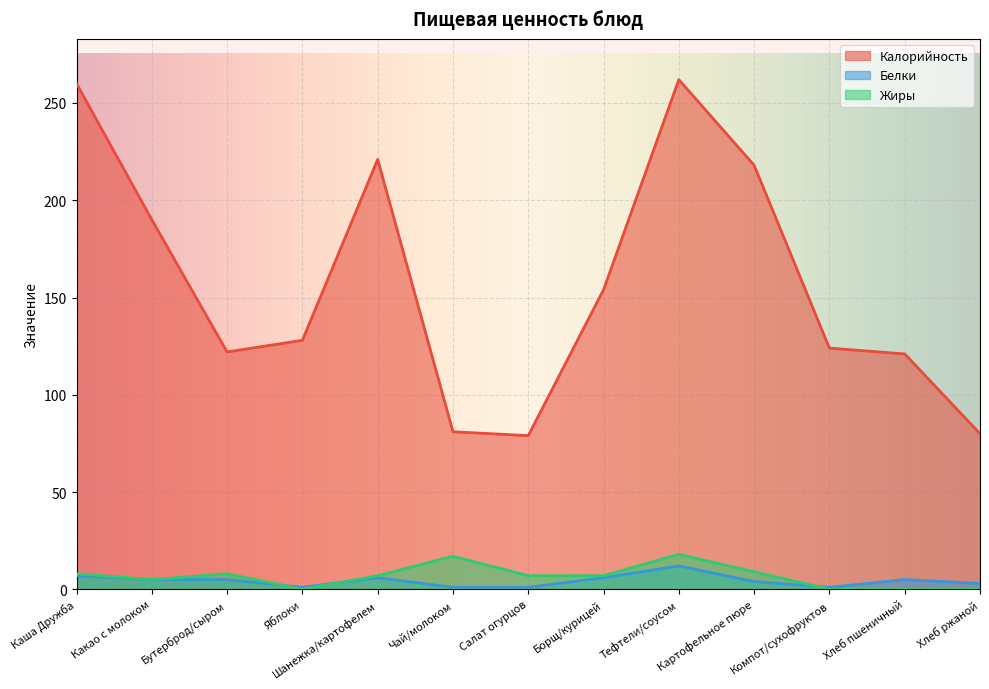

At which category does Жиры reach its first local peak?

Бутерброд/сыром